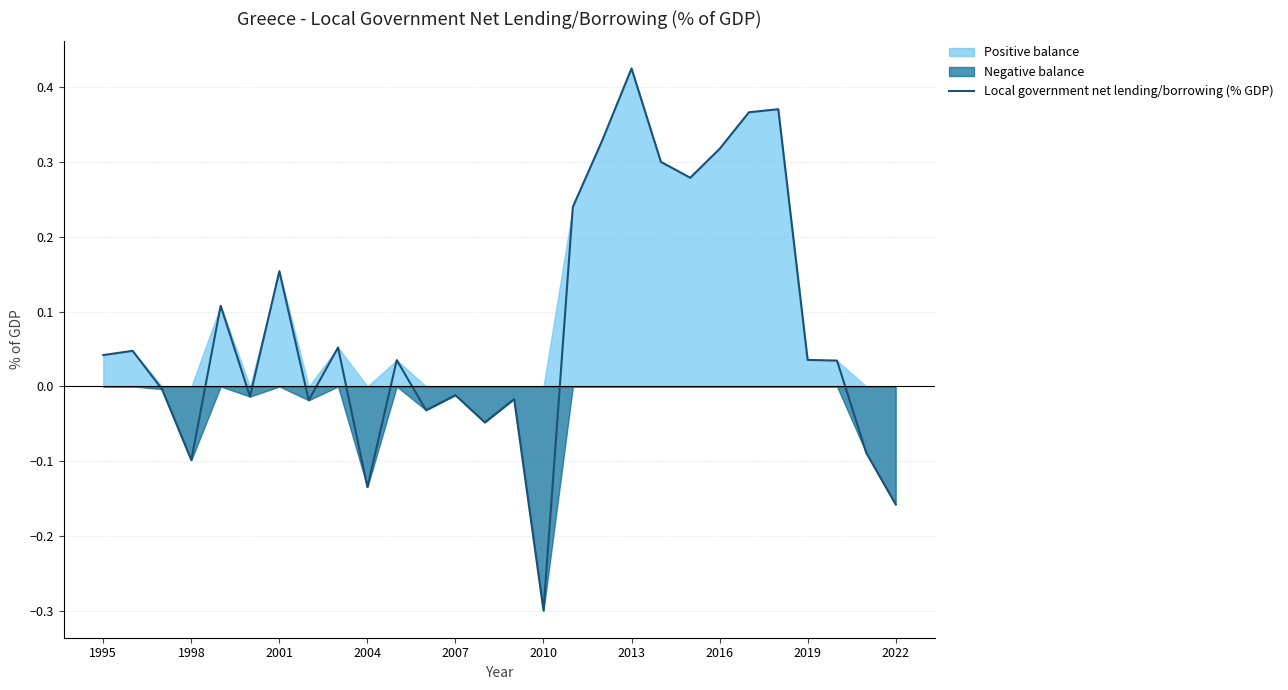

Which category has the lowest value in the Local government net lending/borrowing (% GDP) series?

2010